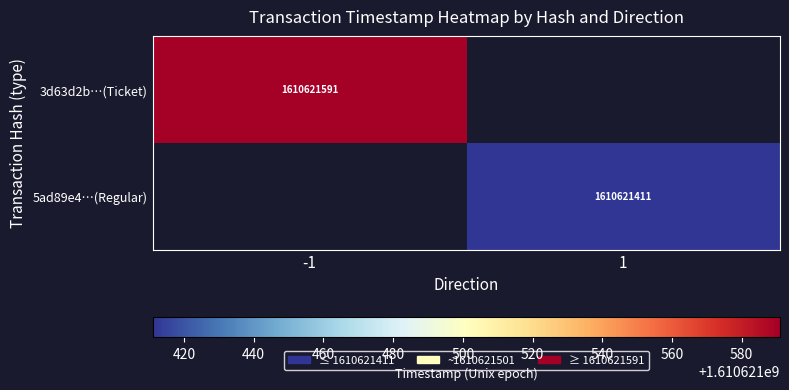

The value of 3d63d2b…(Ticket) at -1 is 1610621591. True or false?

True